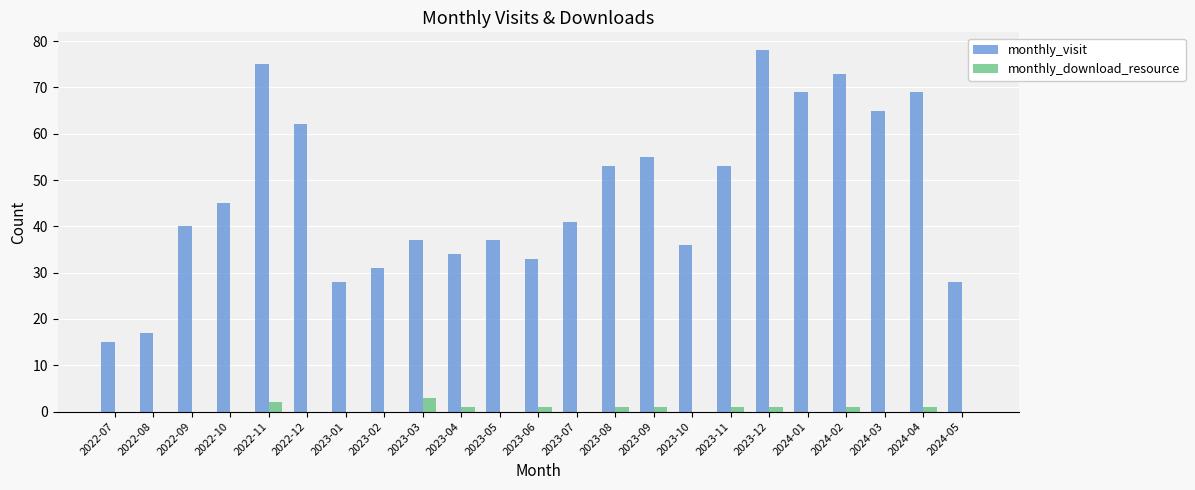

Does the chart contain stacked bars?

No